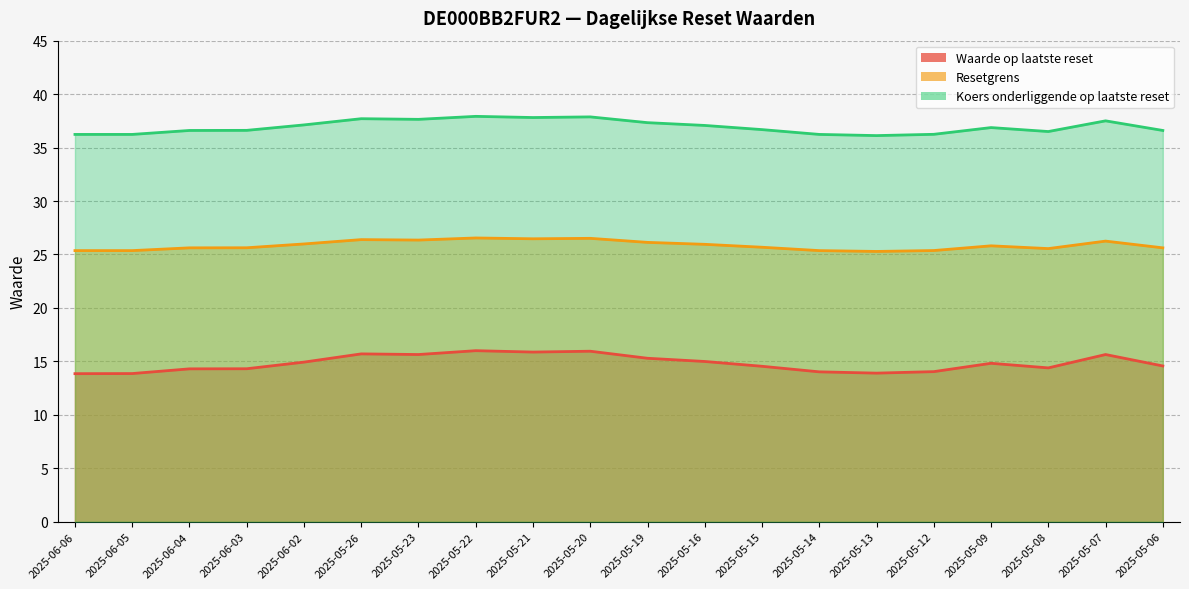

In Waarde op laatste reset, how many points are lower than both neighbors (excluding endpoints)?

4